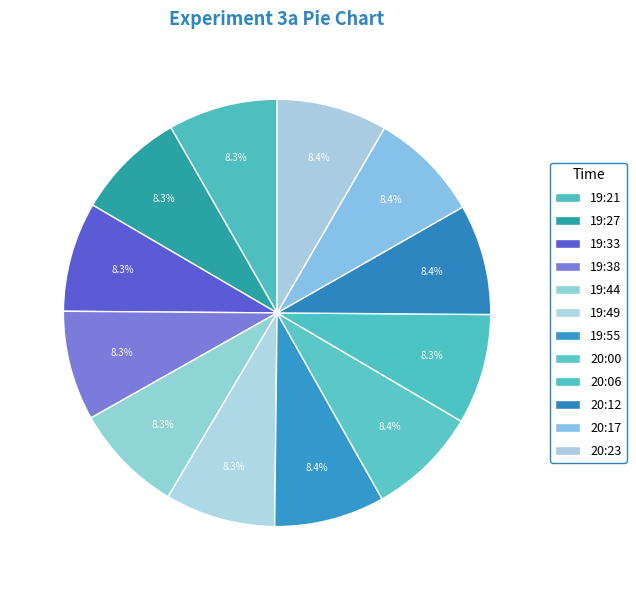

Which has a higher value, 20:12 or 20:23?

20:23